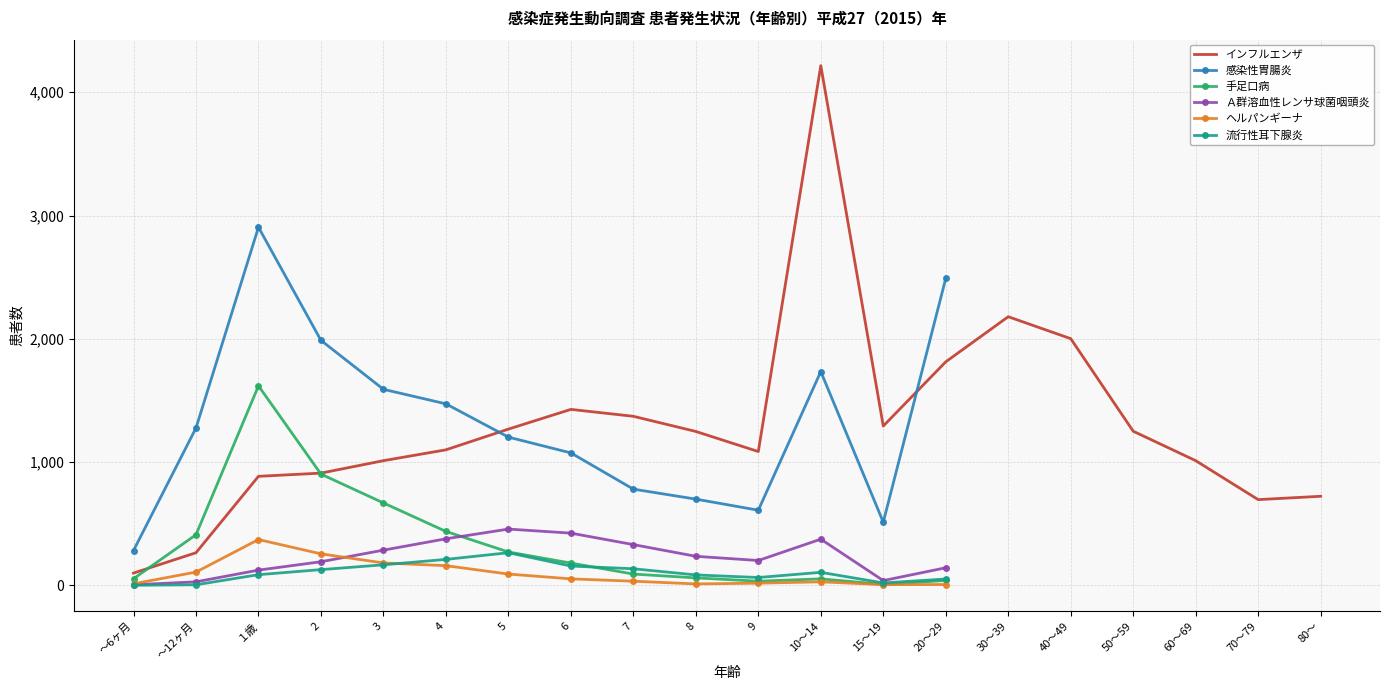

What are all the series names shown in the legend?

インフルエンザ, 感染性胃腸炎, 手足口病, Ａ群溶血性レンサ球菌咽頭炎, ヘルパンギーナ, 流行性耳下腺炎